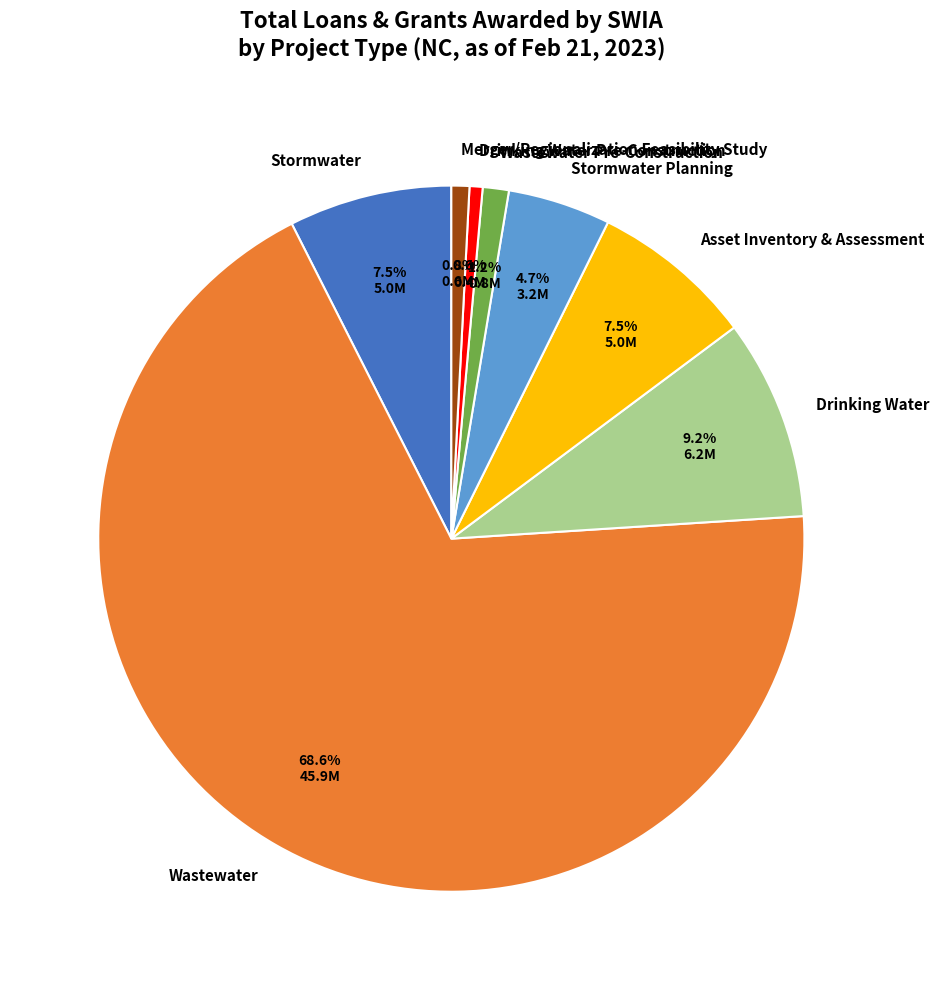

Which has a higher value, Stormwater Planning or Asset Inventory & Assessment?

Asset Inventory & Assessment